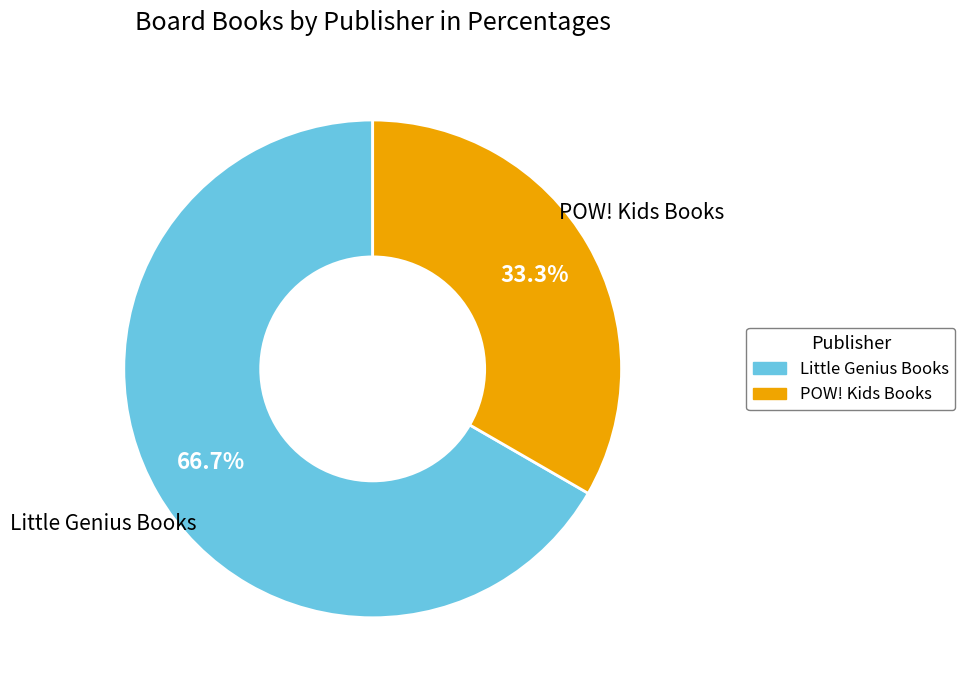

How many segments does this pie chart have?

2